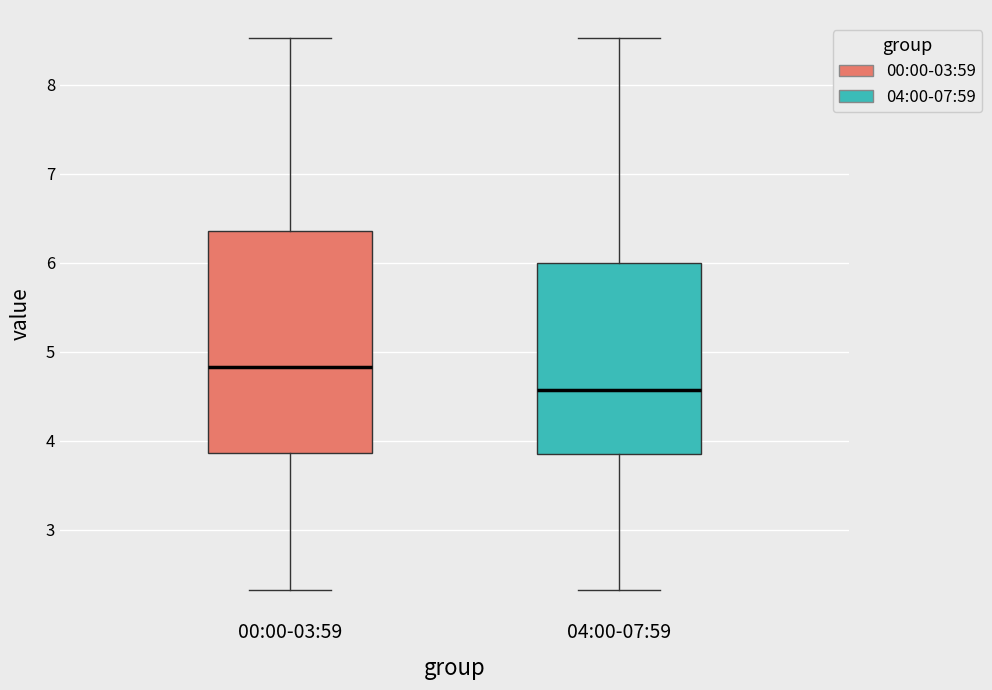

Which box is the tallest, from its lower edge to its upper edge?

00:00-03:59